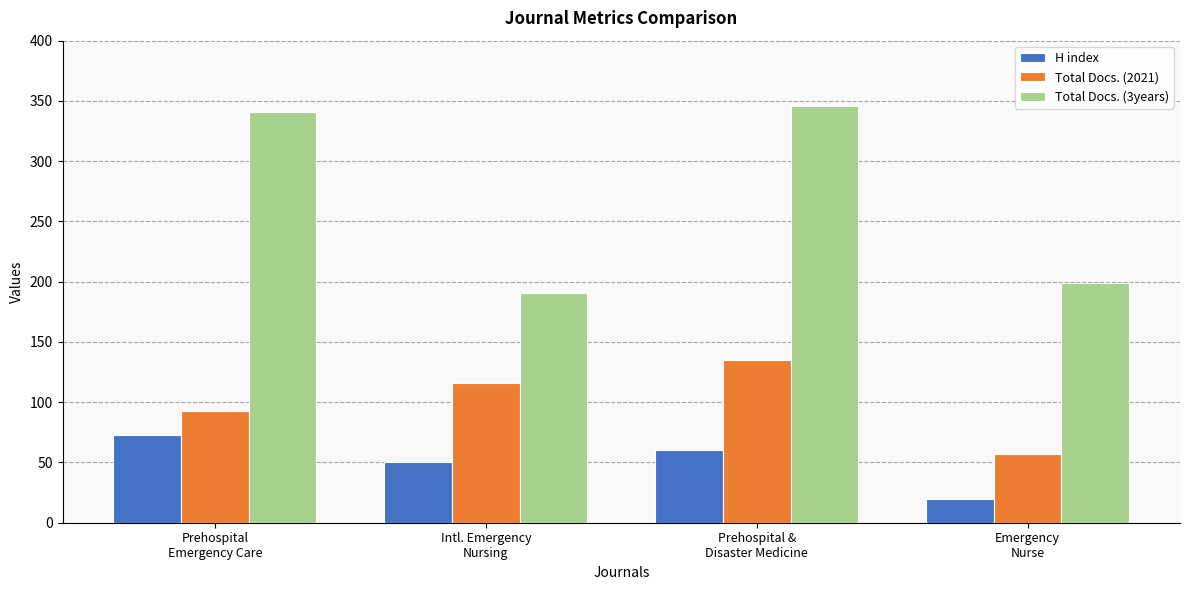

Which series has the widest spread of values?

Total Docs. (3years)